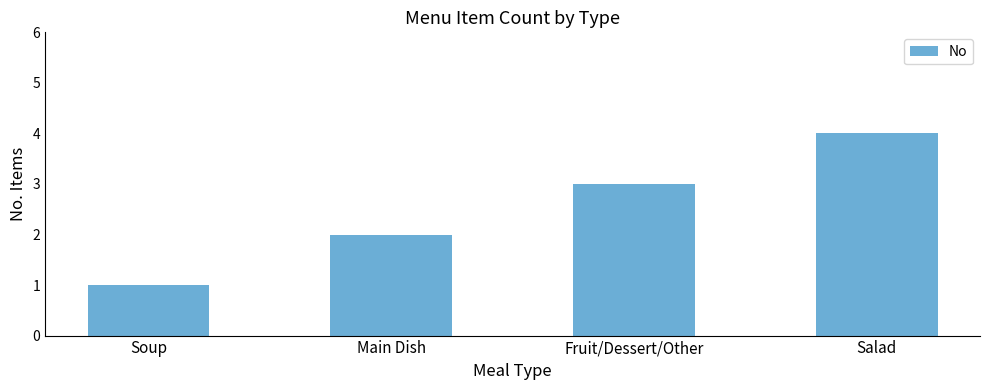

What position from the right is Main Dish?

3